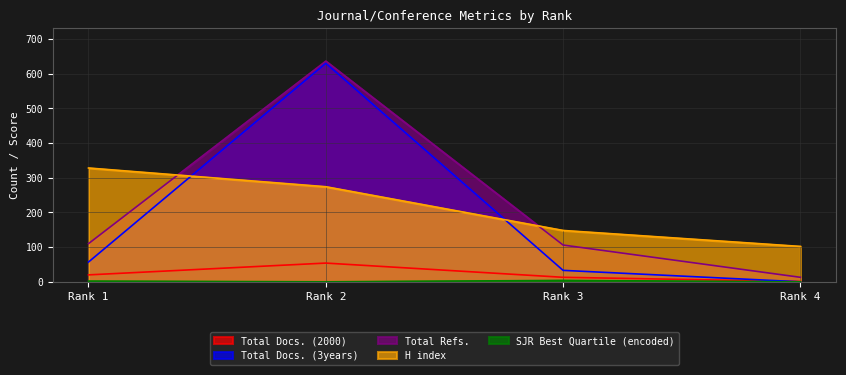

Is it true that H index equals 148 at Rank 3?

True